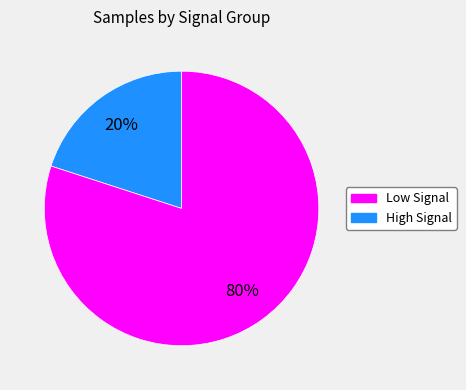

Is there any slice that represents more than half of the pie?

Yes